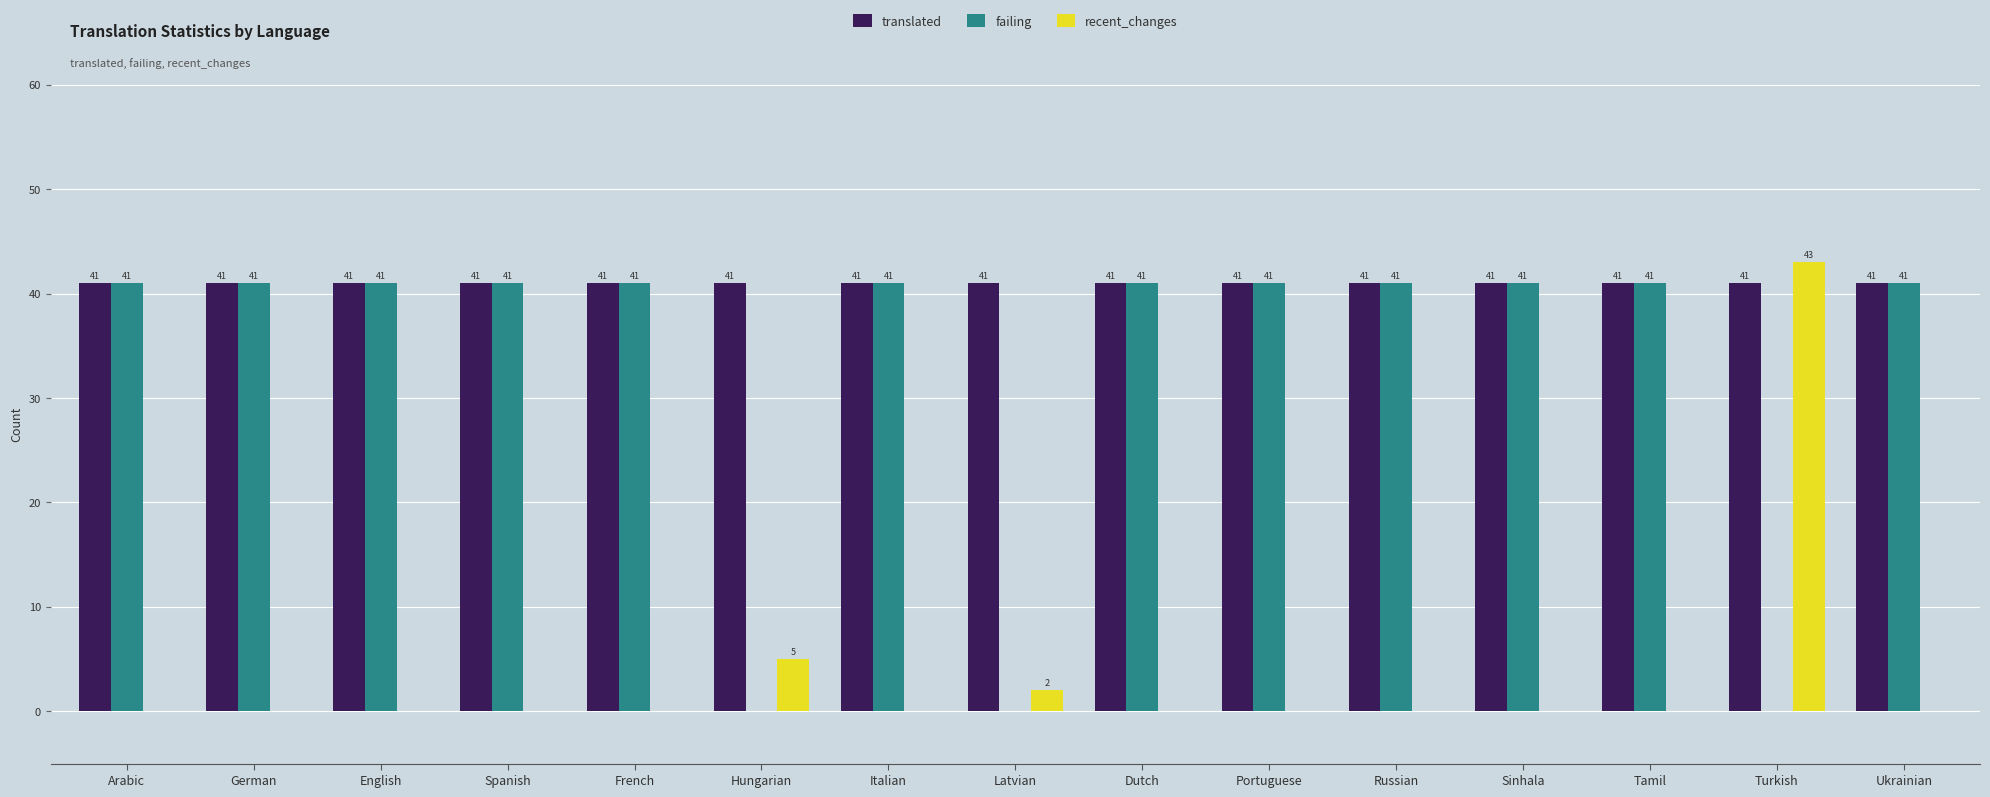

Are the bars horizontal?

No